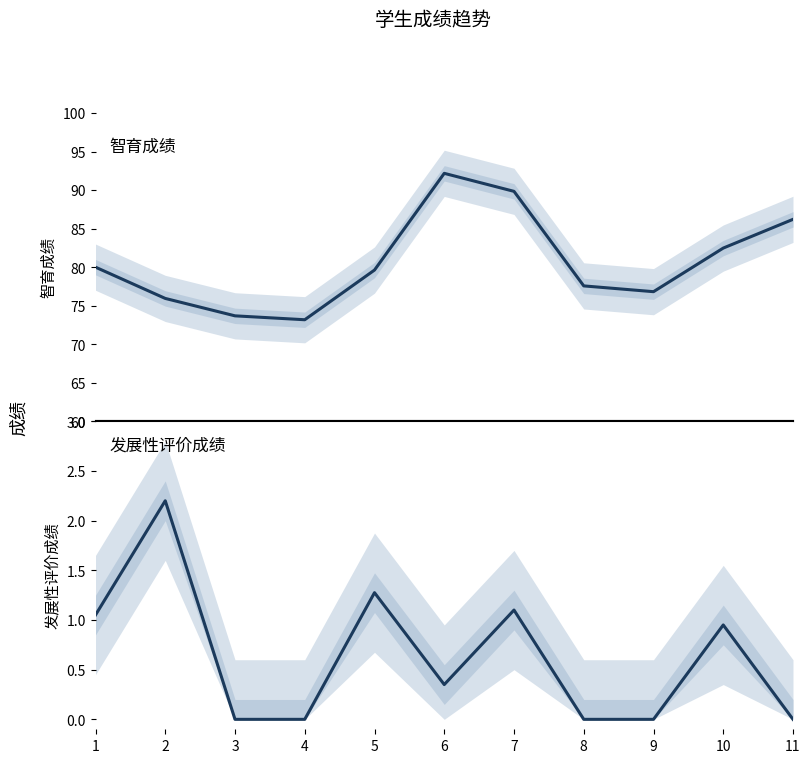

At which category is the sum across all series the highest?

6